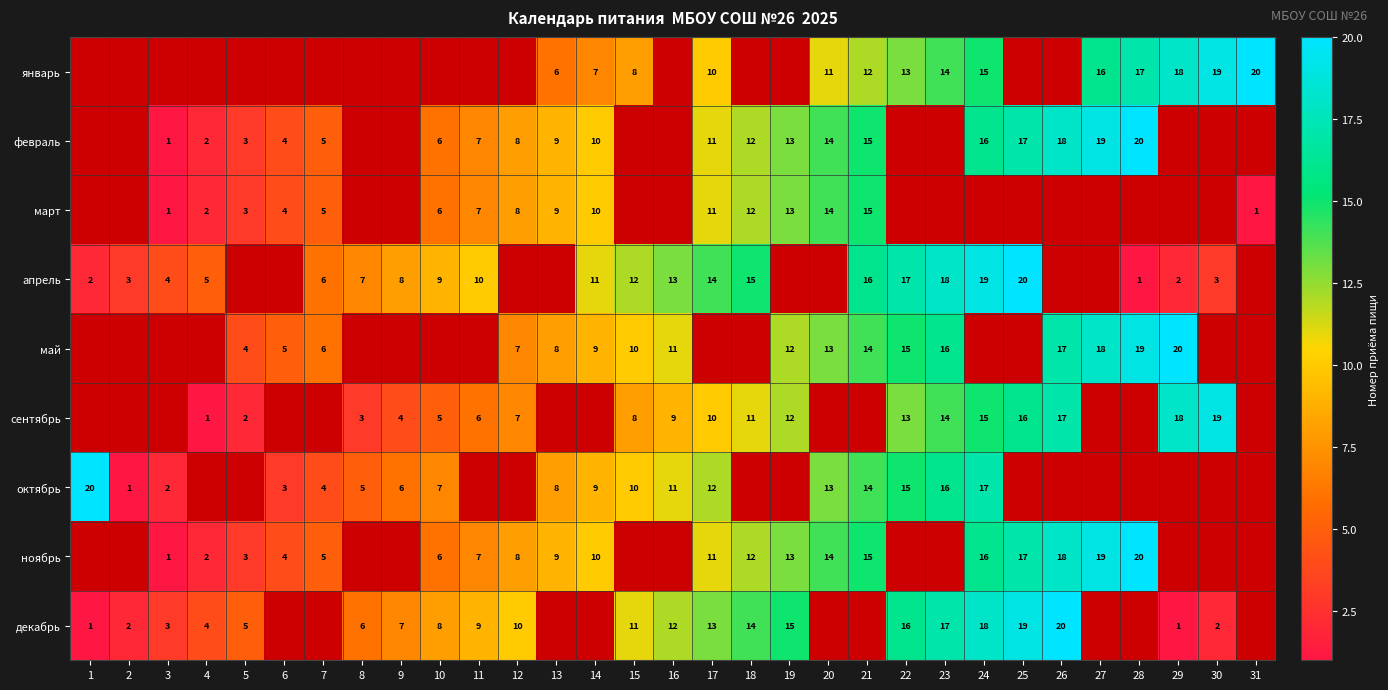

The декабрь series shows 6 at 8. True or false?

True